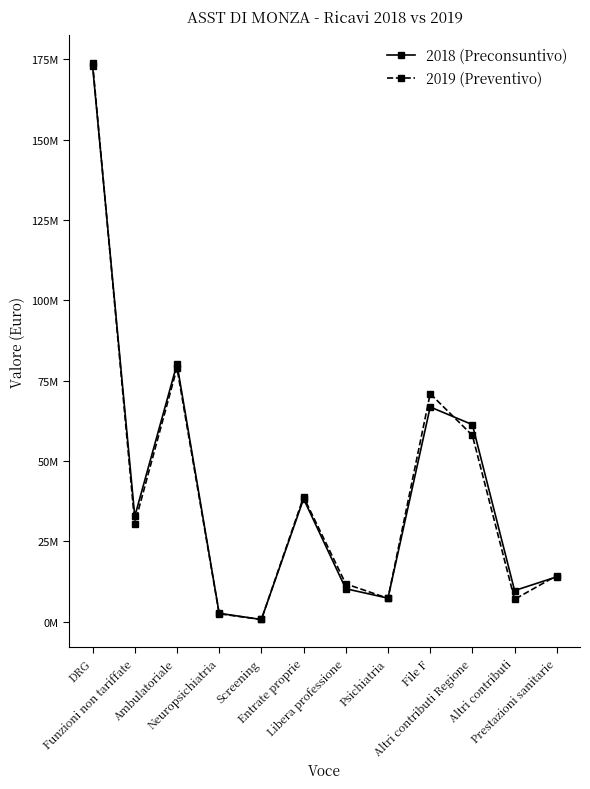

What are all the series names shown in the legend?

2018 (Preconsuntivo), 2019 (Preventivo)